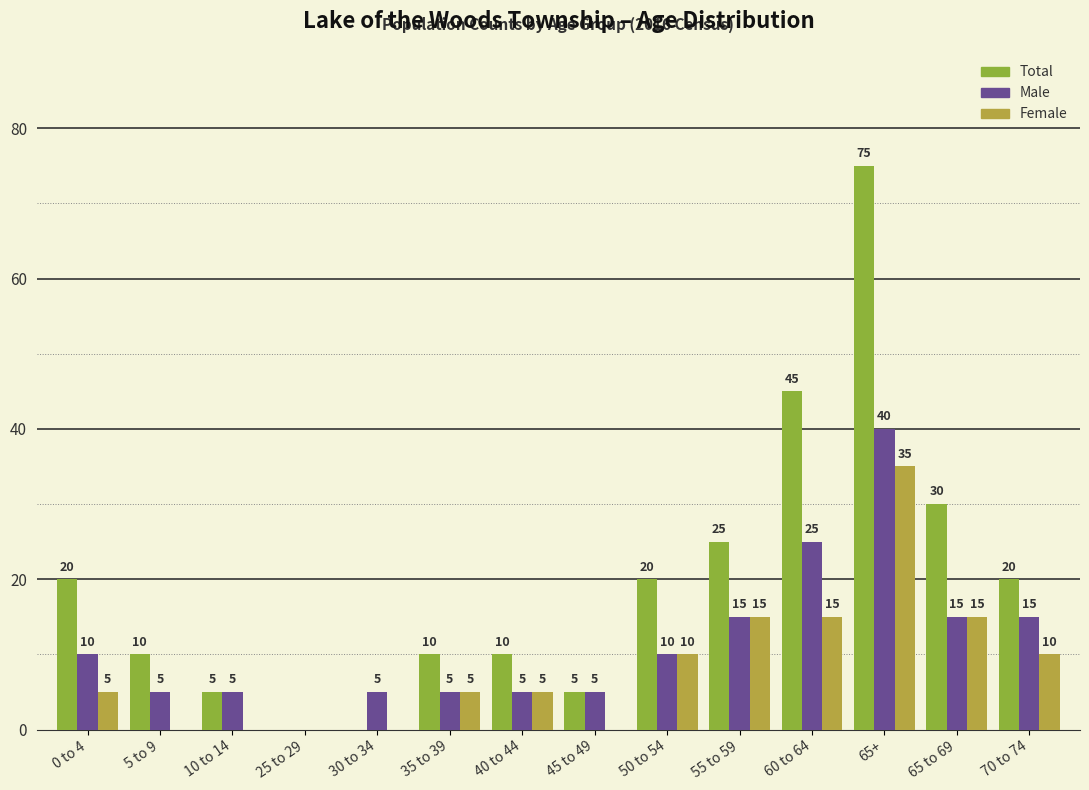

The value of Male at 65+ is 9. True or false?

False